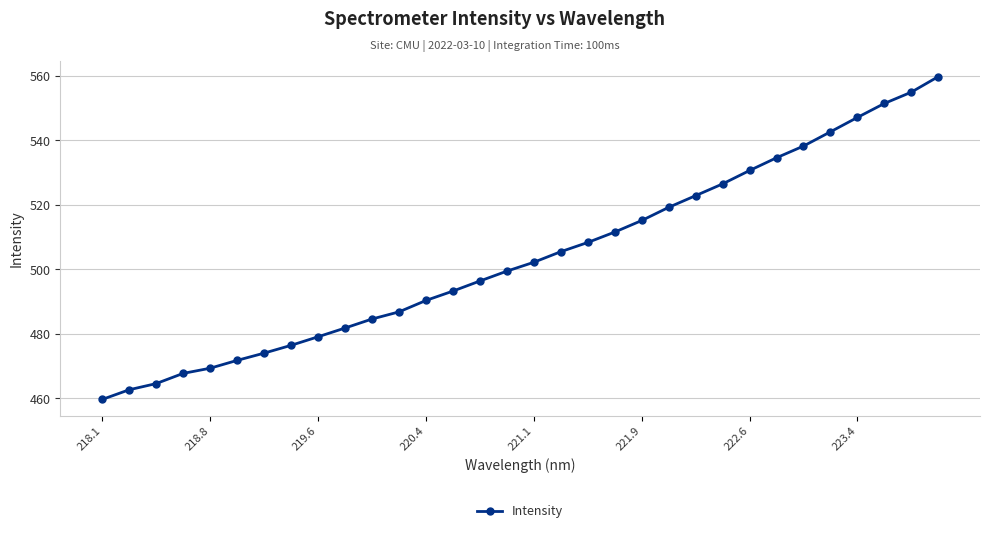

What is the average value?

504.0